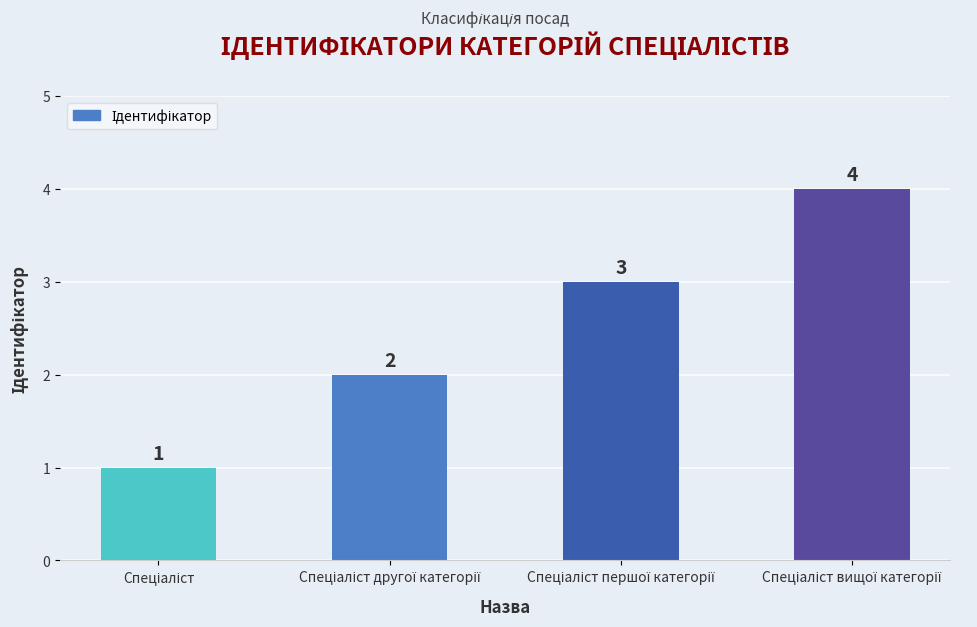

What is the value of the 3rd bar from the left?

3